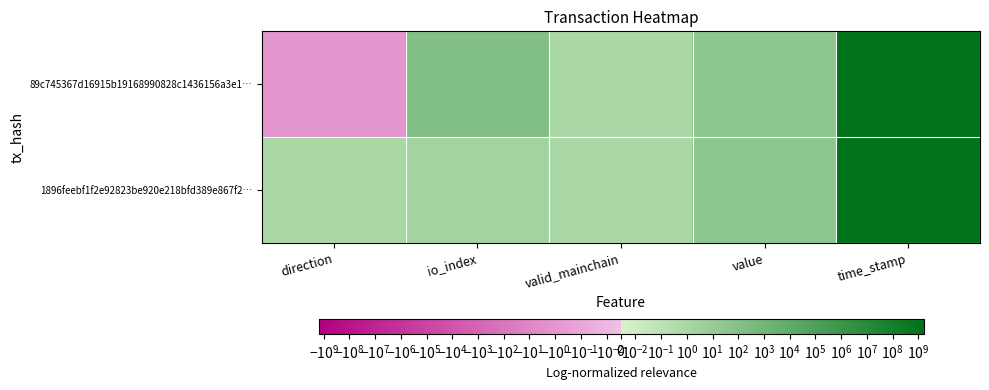

Reading right to left, transcribe all the data shown in this chart.

89c745367d16915b19168990828c1436156a3e1…: time_stamp=1570544790.0	value=35.4	valid_mainchain=1.0	io_index=157.0	direction=-1.0
1896feebf1f2e92823be920e218bfd389e867f2…: time_stamp=1570282671.0	value=35.4	valid_mainchain=1.0	io_index=2.0	direction=1.0